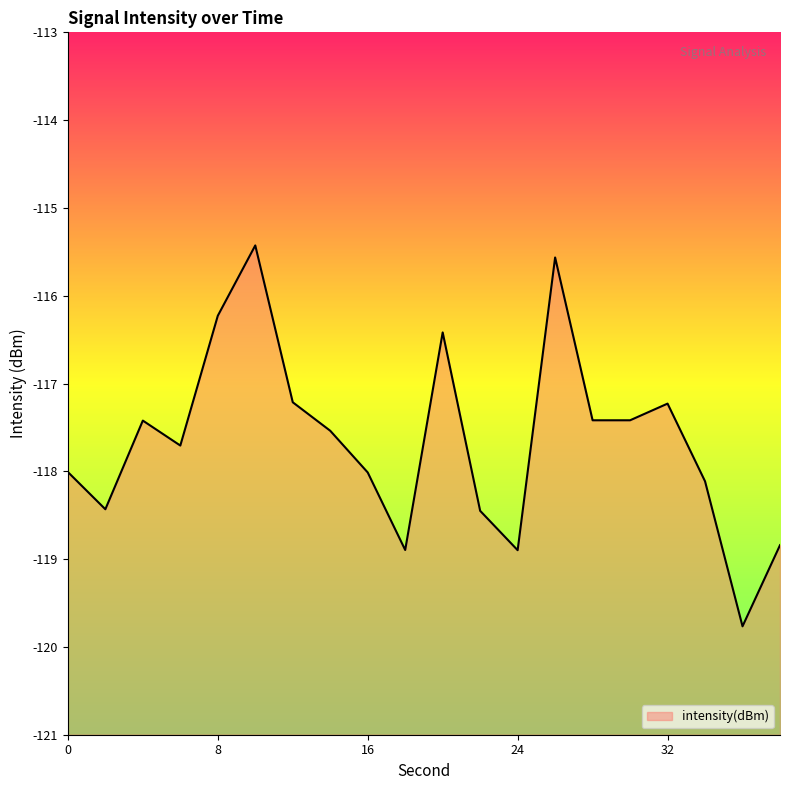

Where is the first local minimum?

2